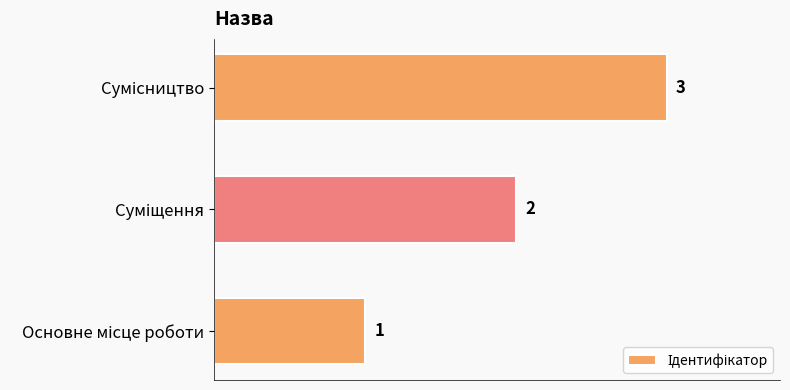

How many values are between 1 and 3?

3